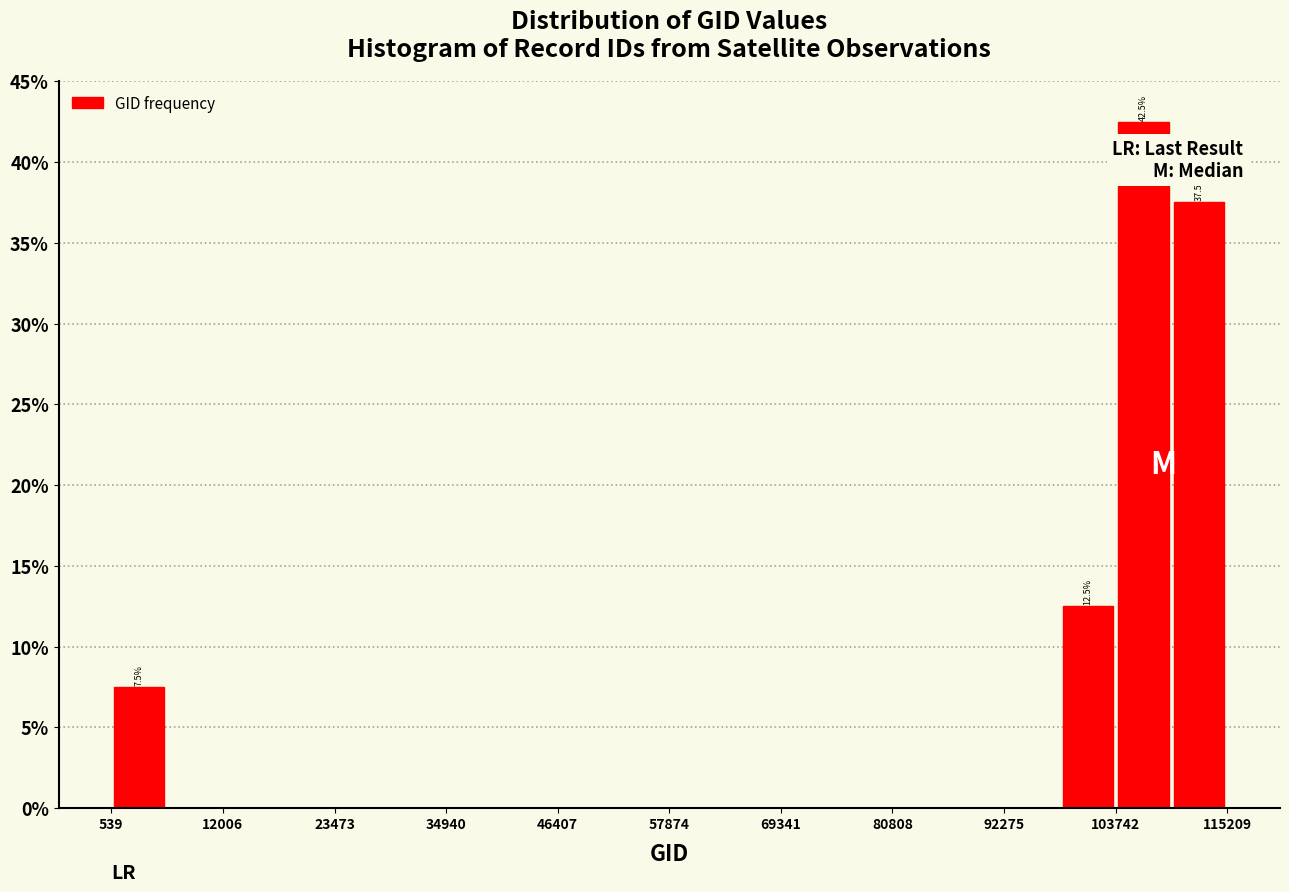

Around what value on the x-axis is the tallest bar? Give the approximate position of its centre, as read against the axis.

106000